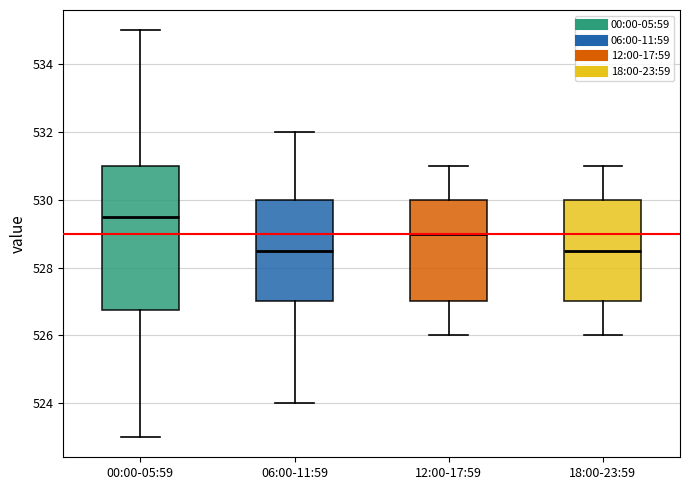

Reading left to right, transcribe this box plot: for each box, give where its median line is, the range the box spans, and where its two whiskers end, as read against the y-axis. The values are not printed on the chart, so give them approximately, as read against the axis.

00:00-05:59: median 529.6, box 526.8 to 531.0, whiskers 523.0 to 535.0
06:00-11:59: median 528.6, box 527.0 to 530.0, whiskers 524.0 to 532.0
12:00-17:59: median 529.0, box 527.0 to 530.0, whiskers 526.0 to 531.0
18:00-23:59: median 528.6, box 527.0 to 530.0, whiskers 526.0 to 531.0